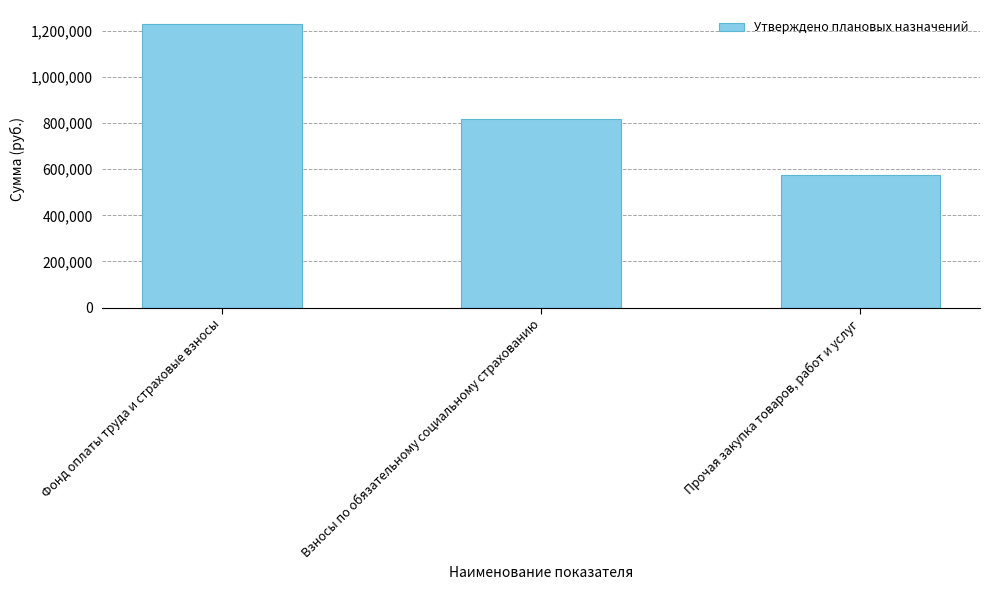

Count the number of categories in the chart.

3